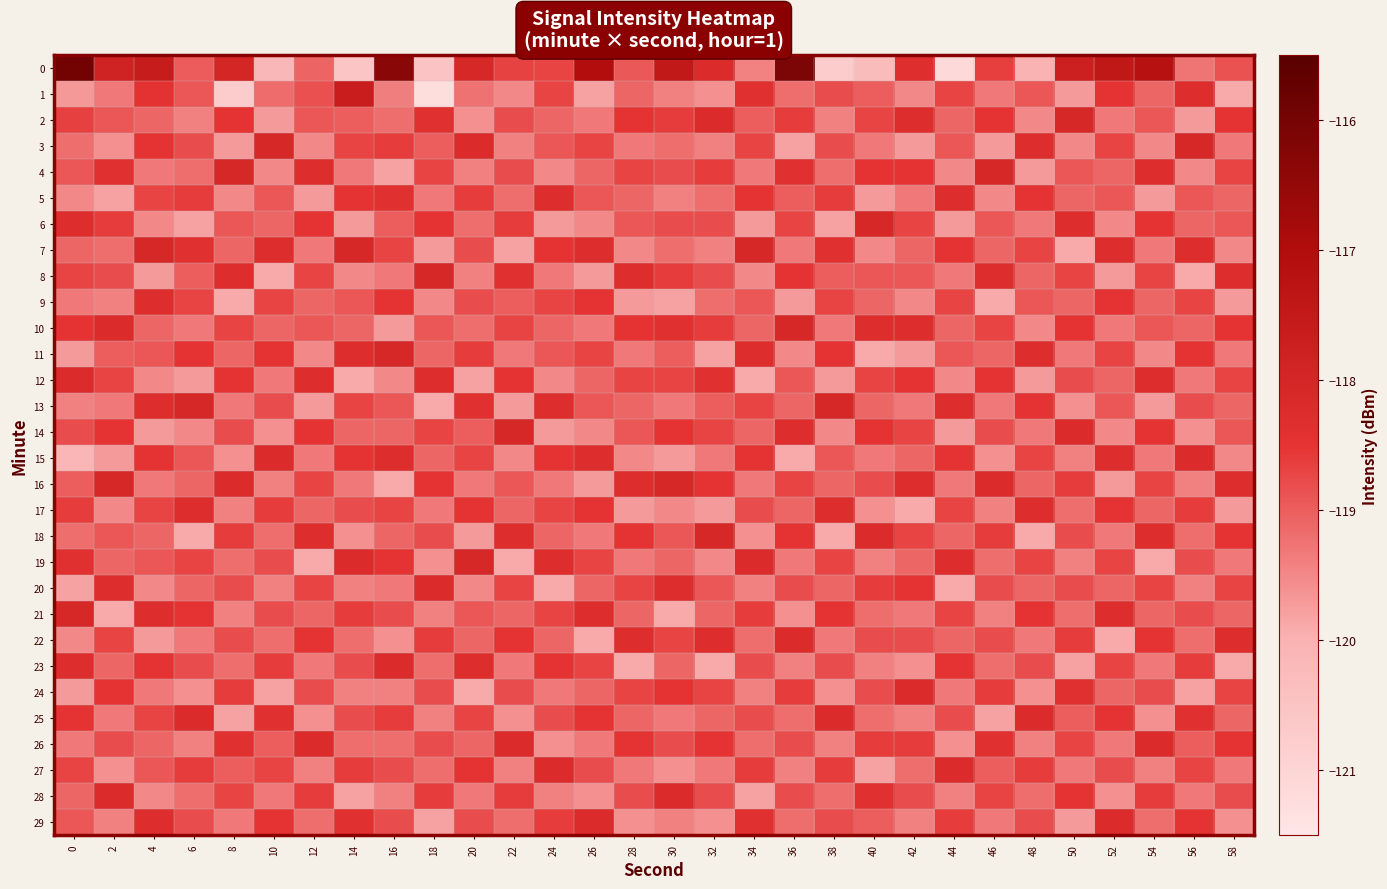

What is the smallest value displayed?

-121.3